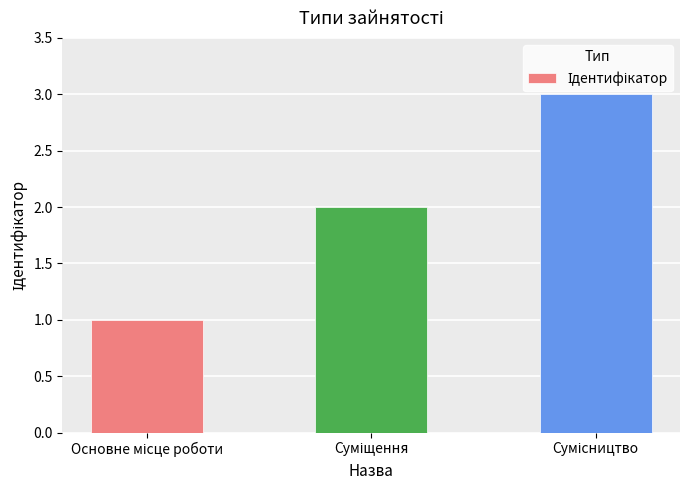

What is the average value?

2